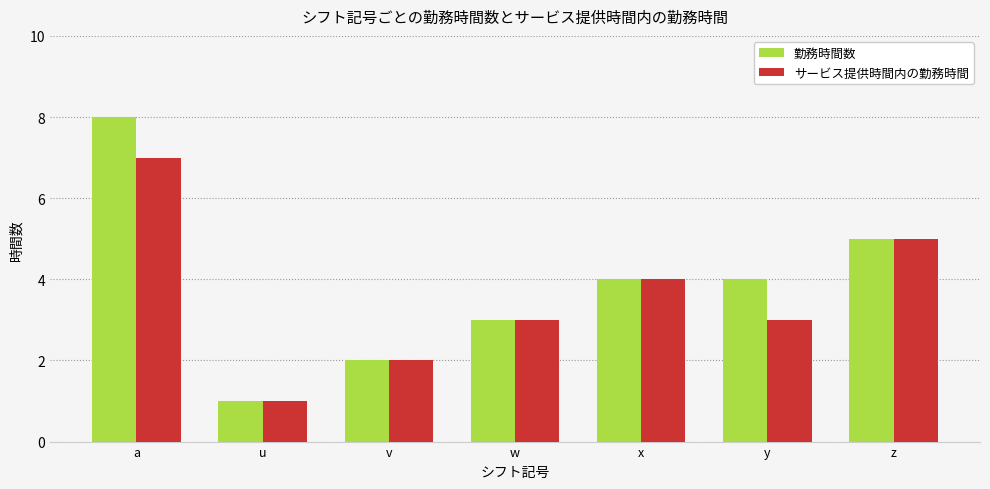

What position from the left is z?

7